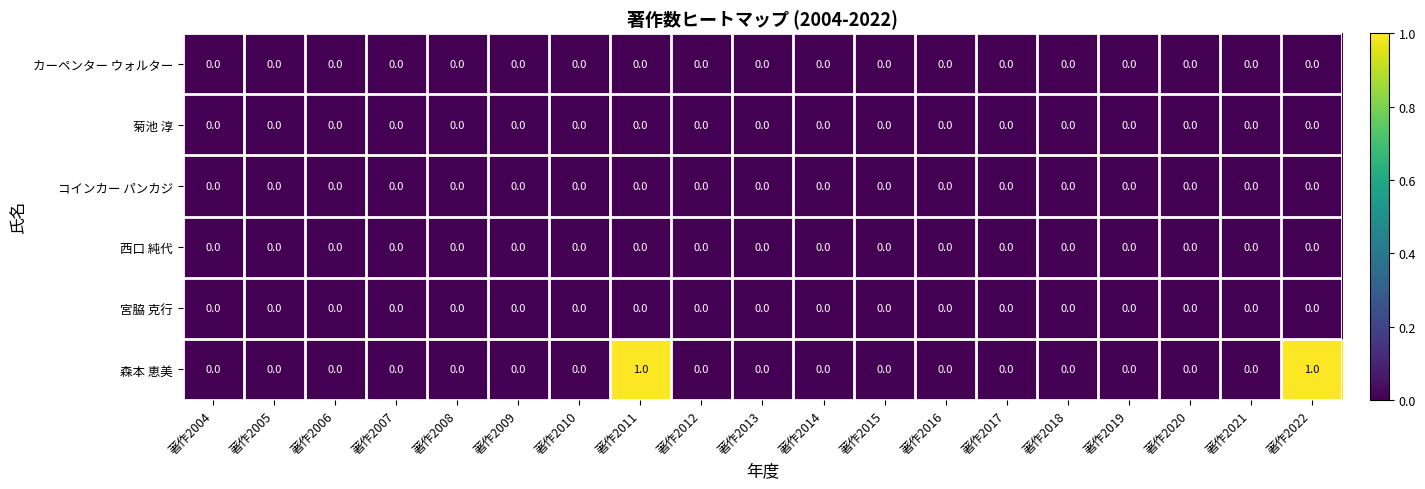

Which series changed the most between 著作2016 and 著作2022?

森本 恵美